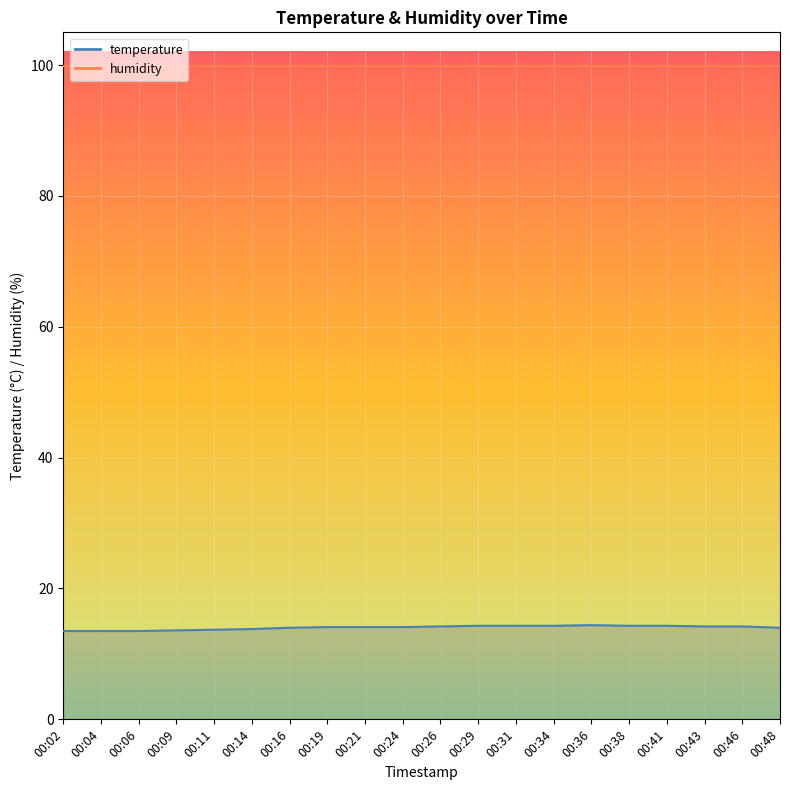

The chart shows a value of 24.0 at 00:31. True or false?

False